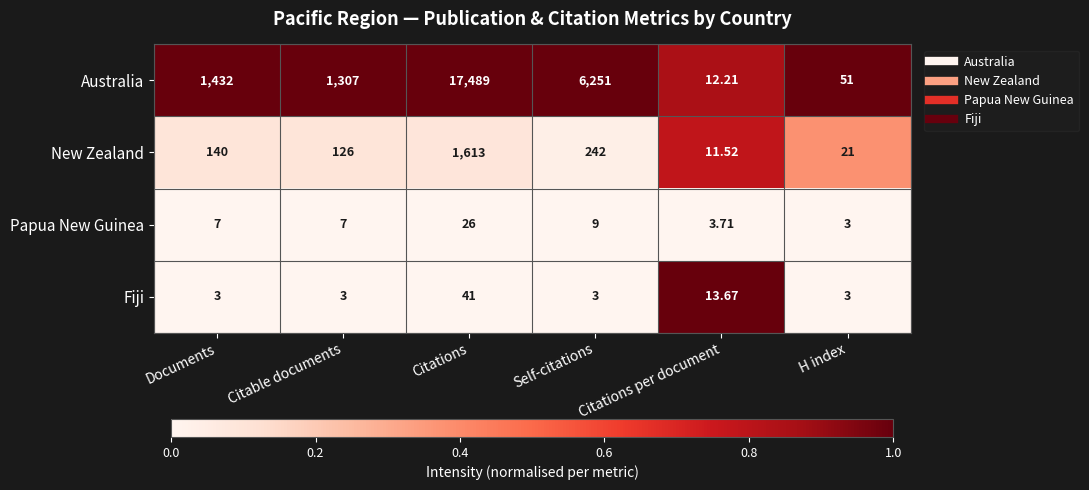

At which label is Fiji closest to 22?

Citations per document